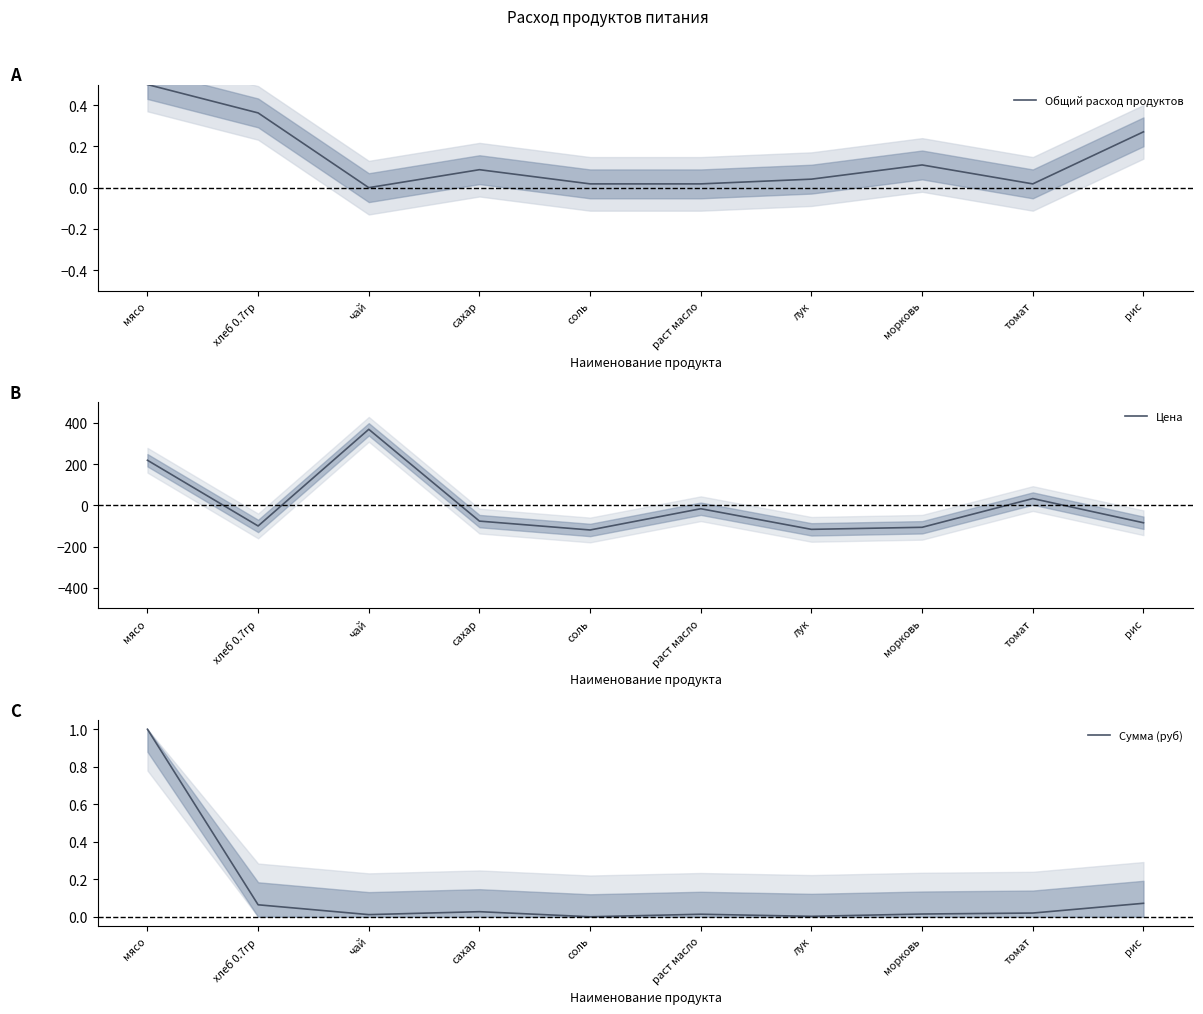

At which category does Общий расход продуктов reach its first local valley?

чай